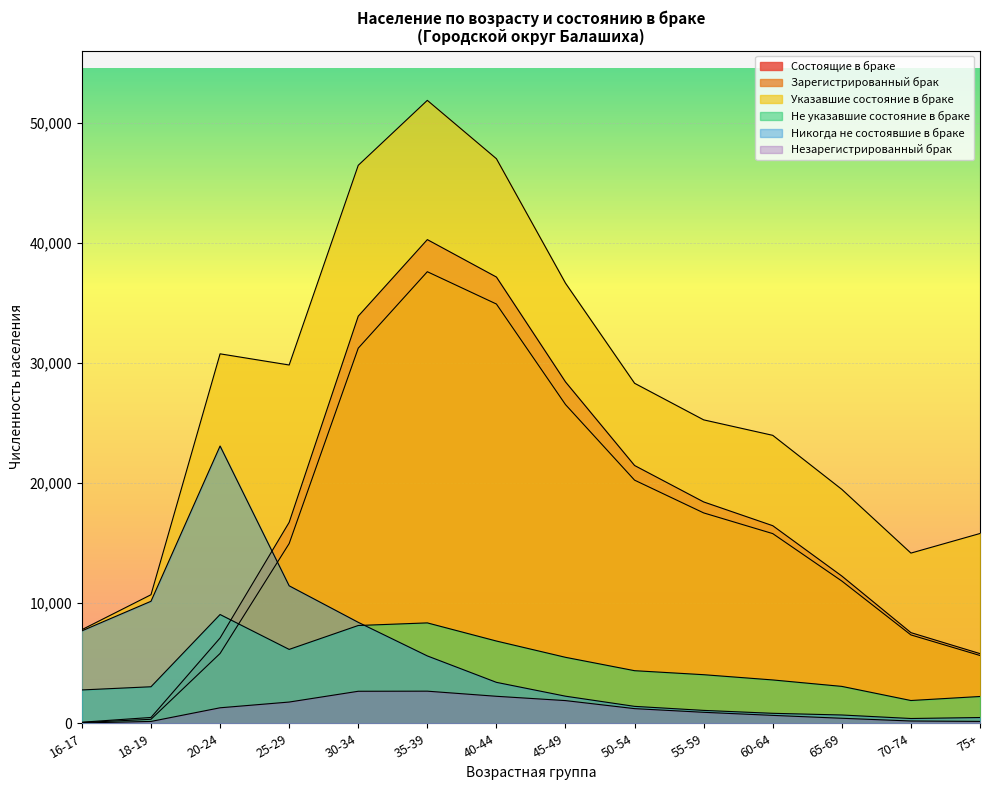

How many values in the Незарегистрированный брак series are below 1220?

7